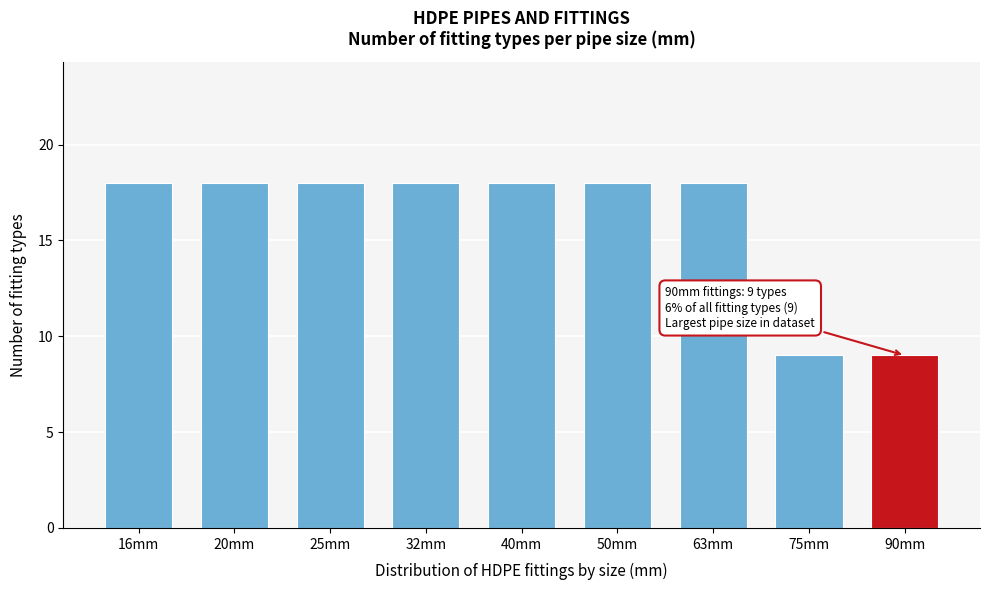

Reading left to right, list all the values displayed in this chart.

16mm=18	20mm=18	25mm=18	32mm=18	40mm=18	50mm=18	63mm=18	75mm=9	90mm=9